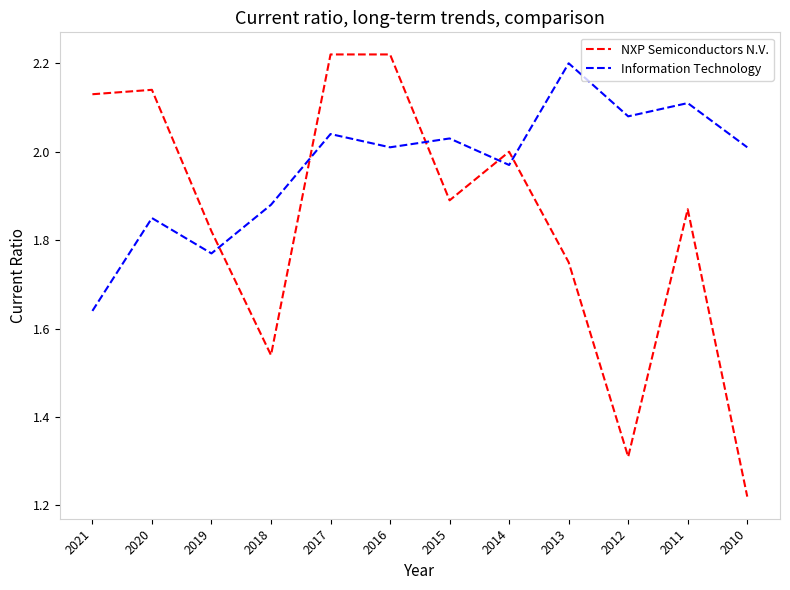

Which series has the largest total across all categories?

Information Technology